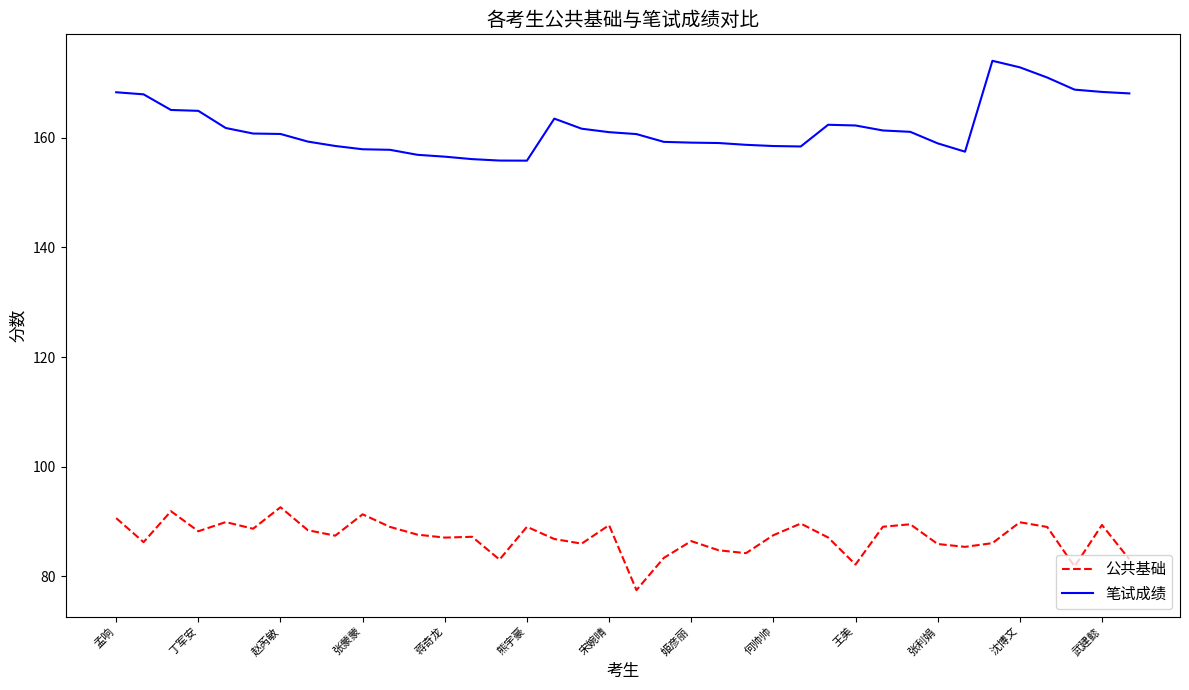

Which series has the largest total across all categories?

笔试成绩